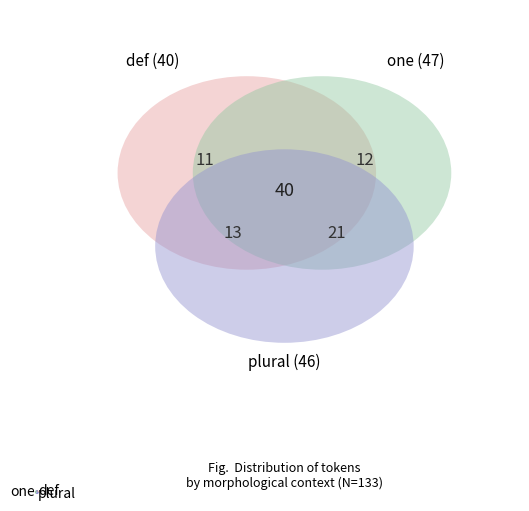

What is the change in value from def to one?

+7